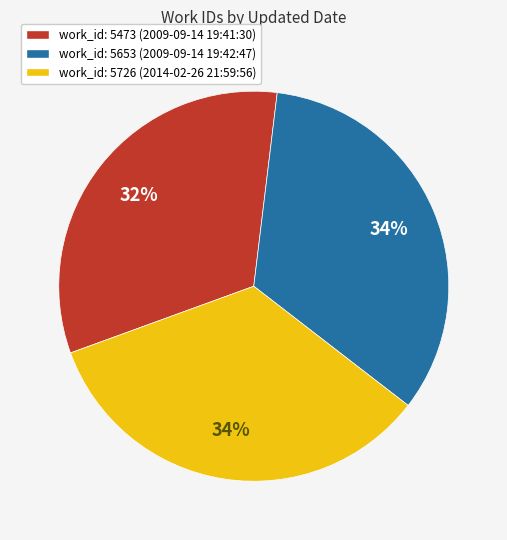

Count the number of slices in the pie.

3